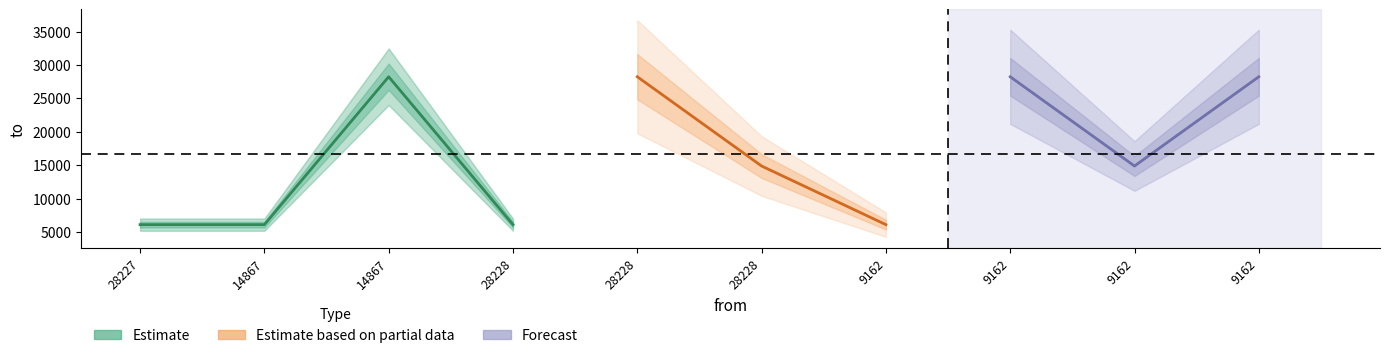

Which category has the lowest value across all series?

28227